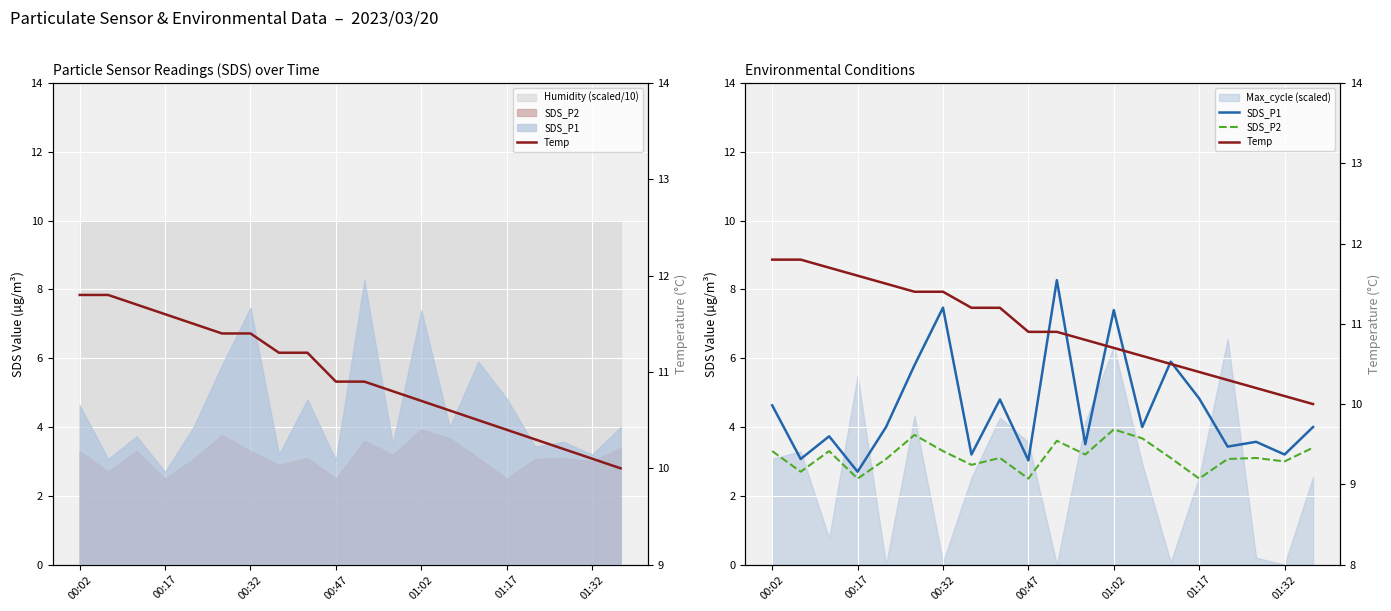

What position from the left is 00:17?

4